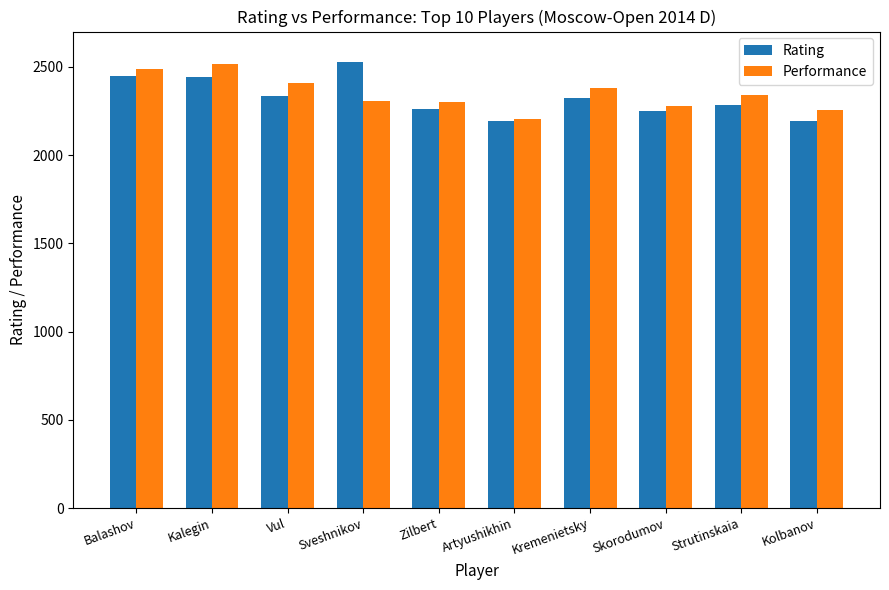

What is the difference between the maximum and second lowest values in the Rating series?

335